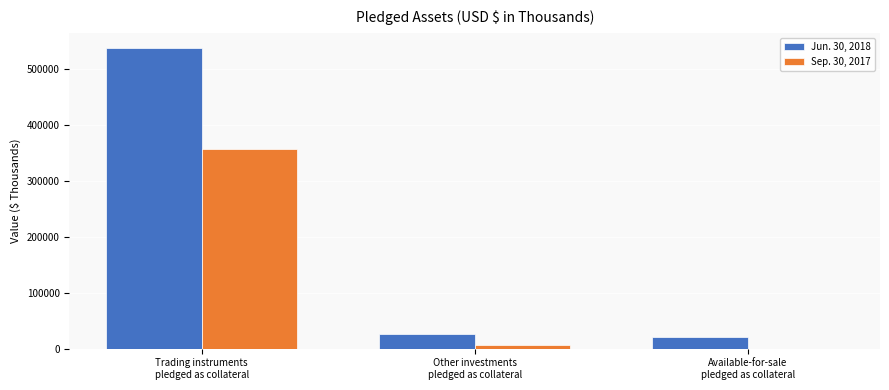

True or false: Jun. 30, 2018 has a value of 21305 at Available-for-sale
pledged as collateral.

True